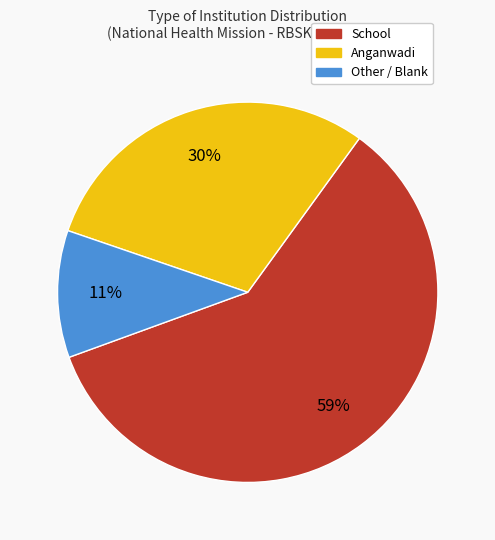

Does School account for over 50% of the chart?

Yes